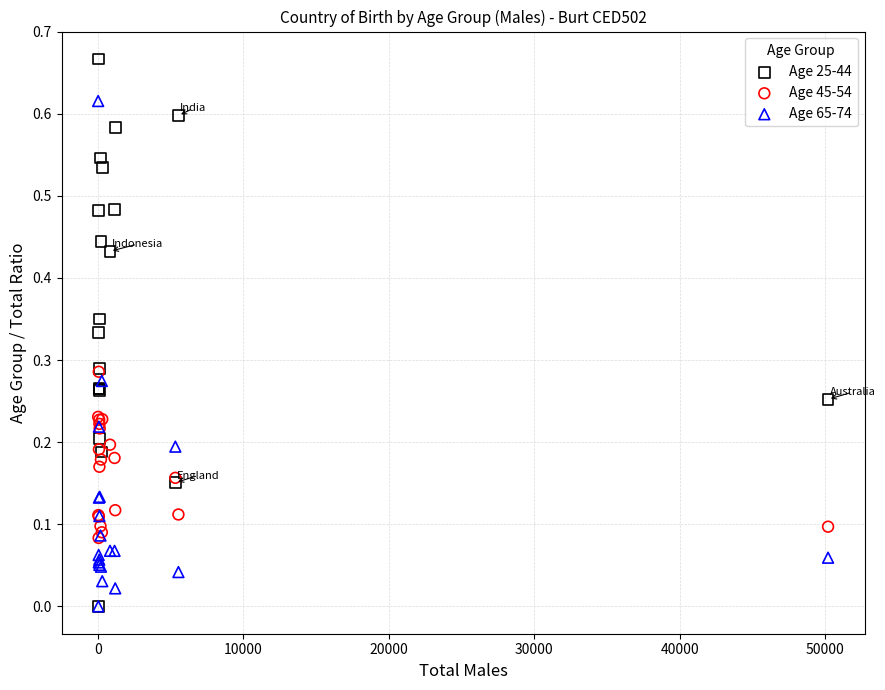

What are all the series names shown in the legend?

Age 25-44, Age 45-54, Age 65-74